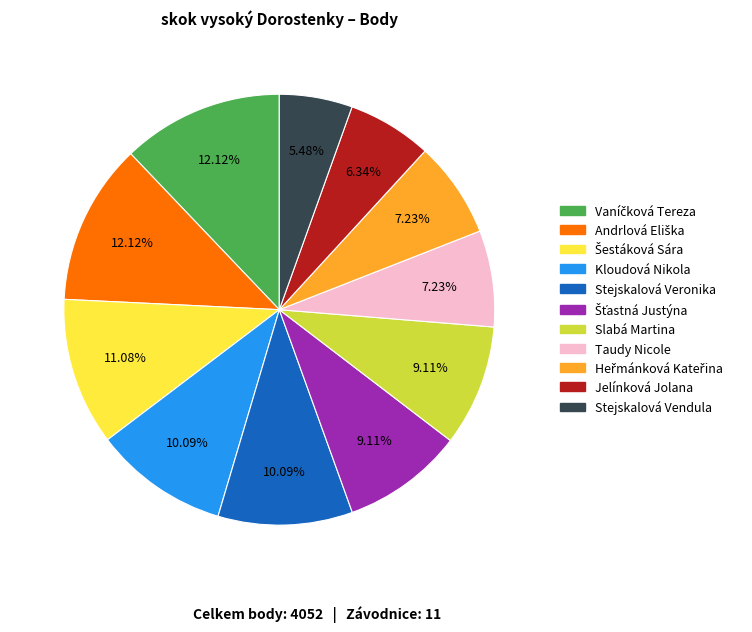

The Slabá Martina slice represents 23% of the pie. True or false?

False